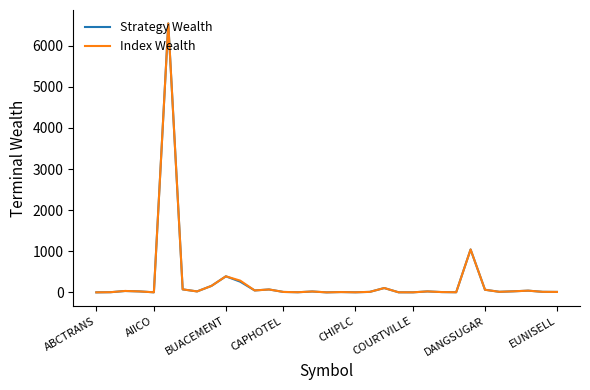

What is the maximum value for Strategy Wealth?

6540.0